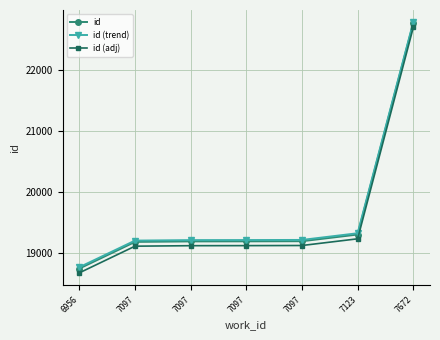

How many lines are shown in the chart?

3